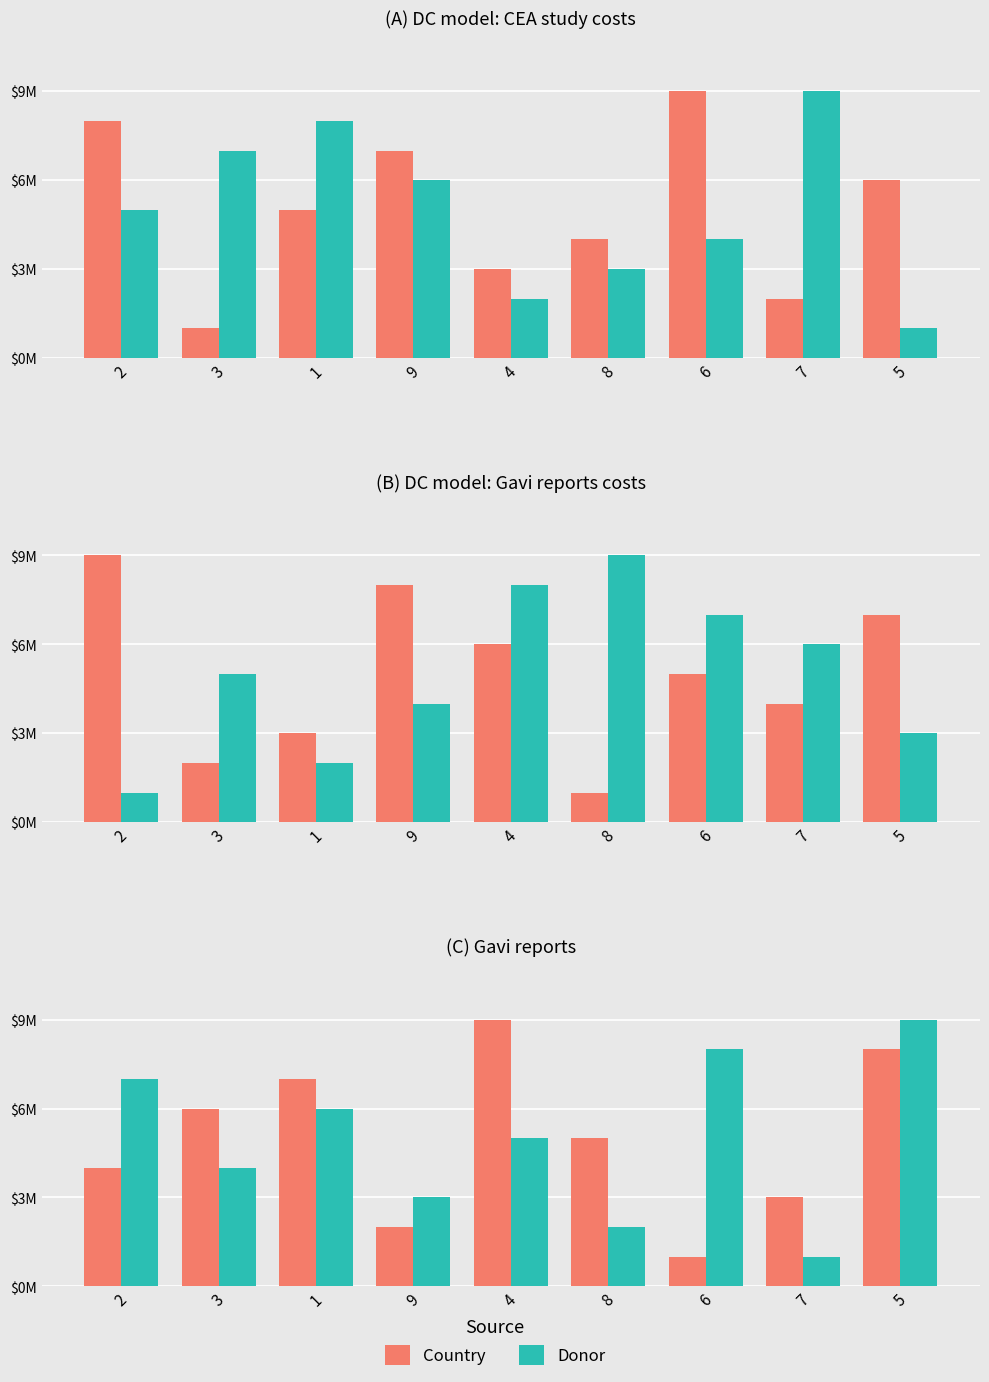

What position from the left is 5?

9